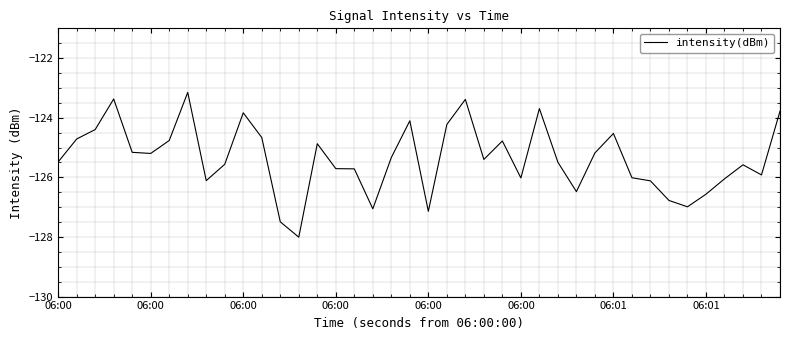

What is the greatest value displayed?

-123.2